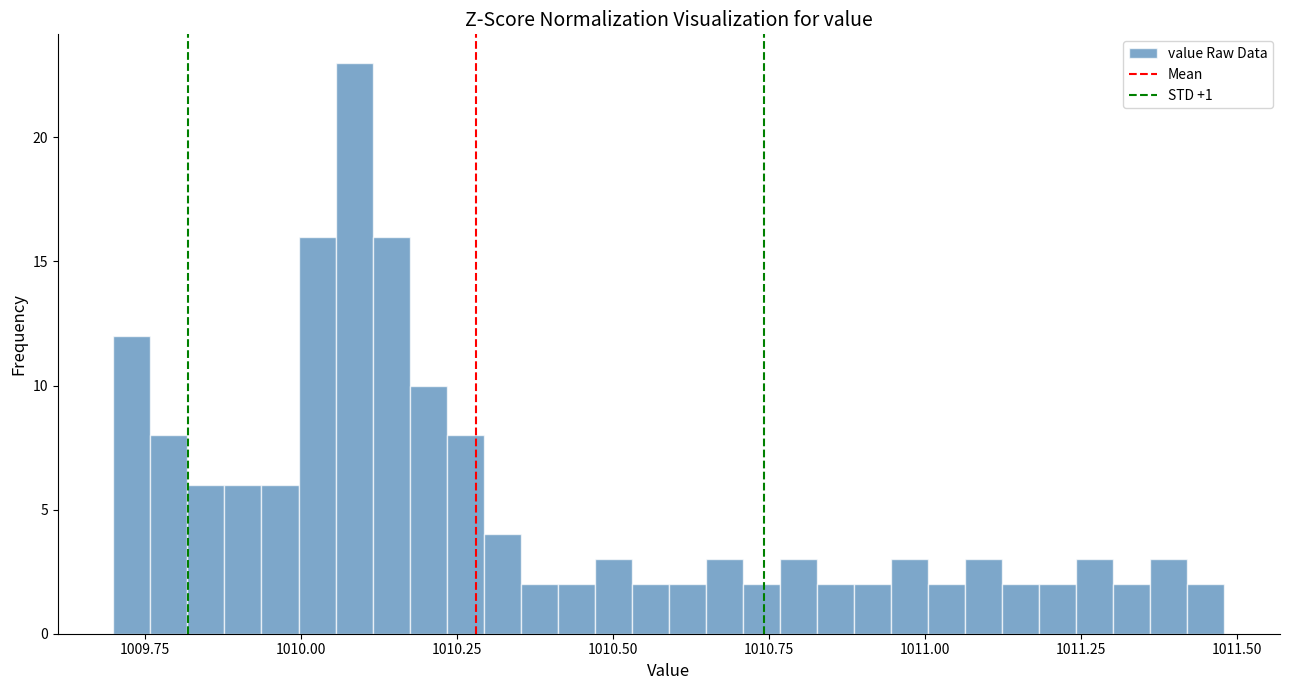

Around what value on the x-axis is the tallest bar? Give the approximate position of its centre, as read against the axis.

1010.10